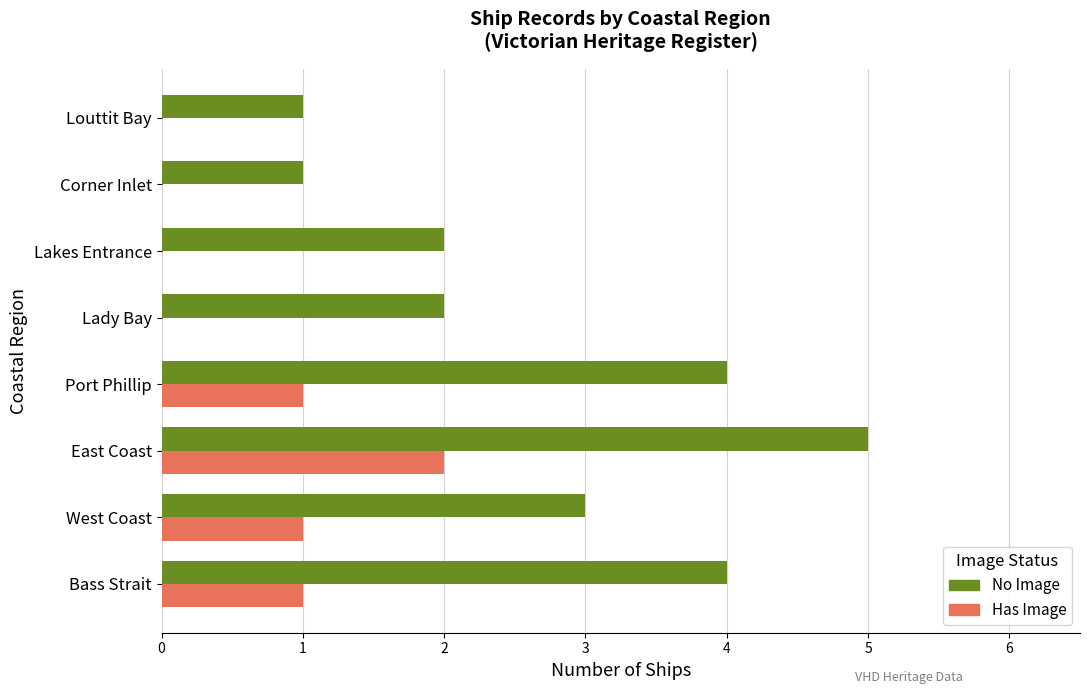

What is the sum of all Has Image values?

5